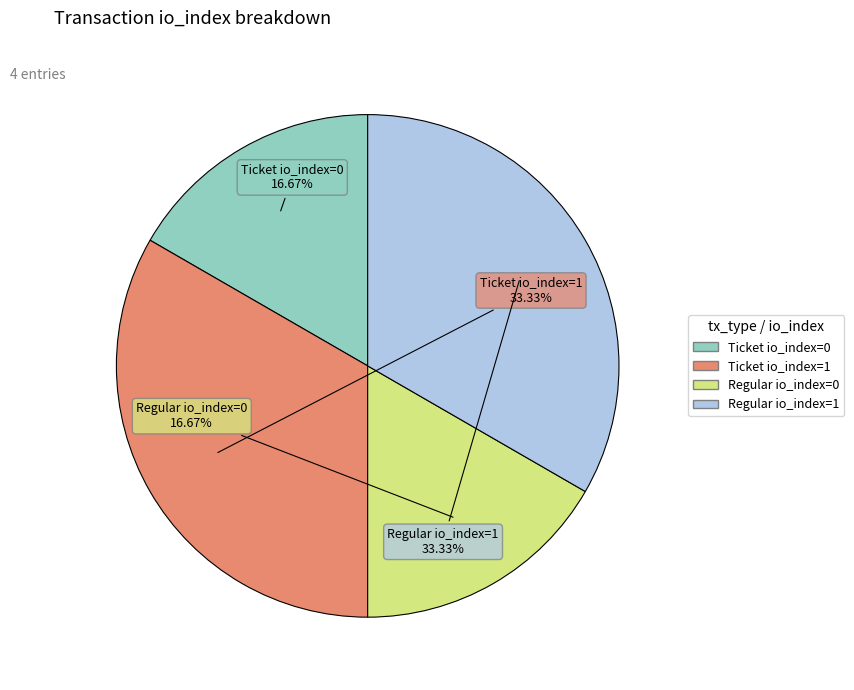

Is there a majority slice in this chart?

No